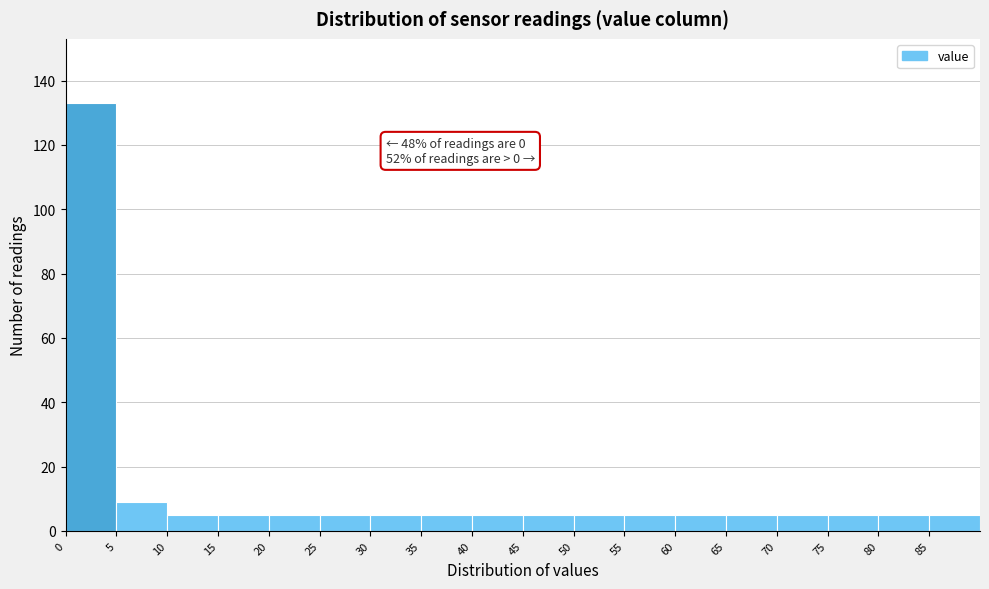

Which range on the x-axis has the tallest bar?

0 to 5